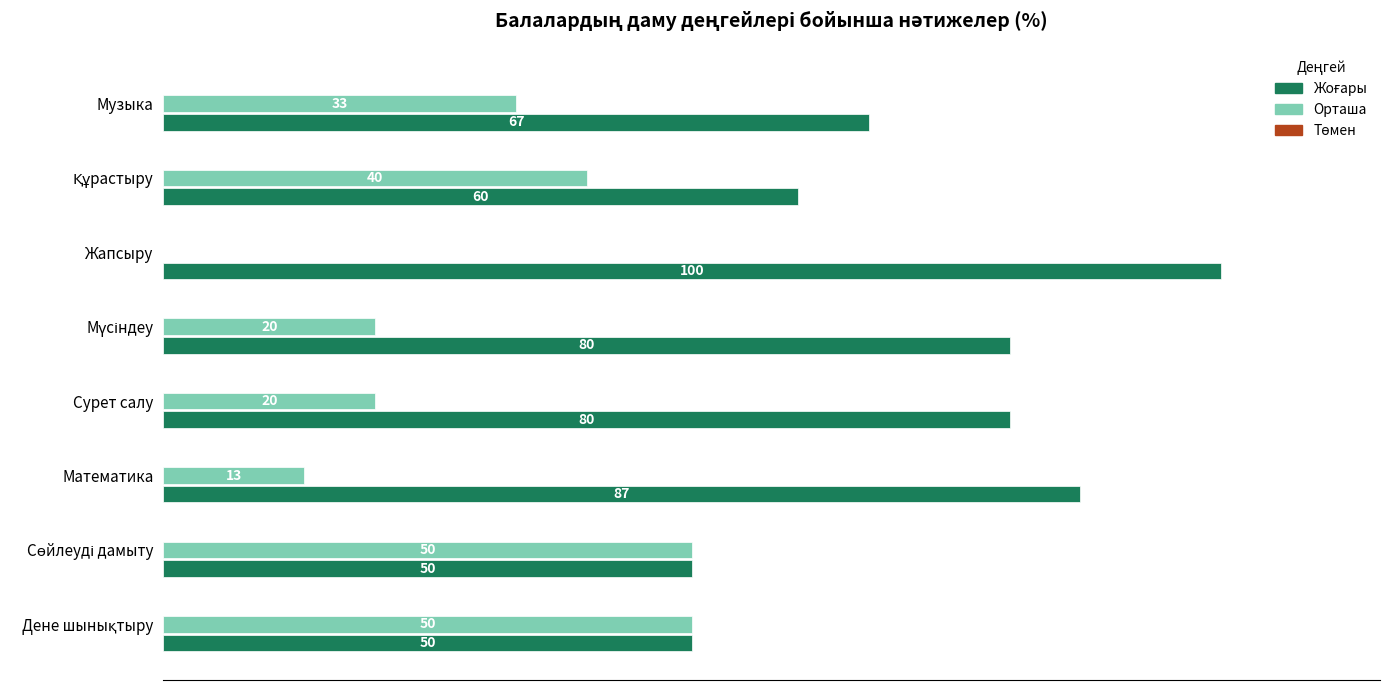

Which category has the highest value across all series?

Жапсыру